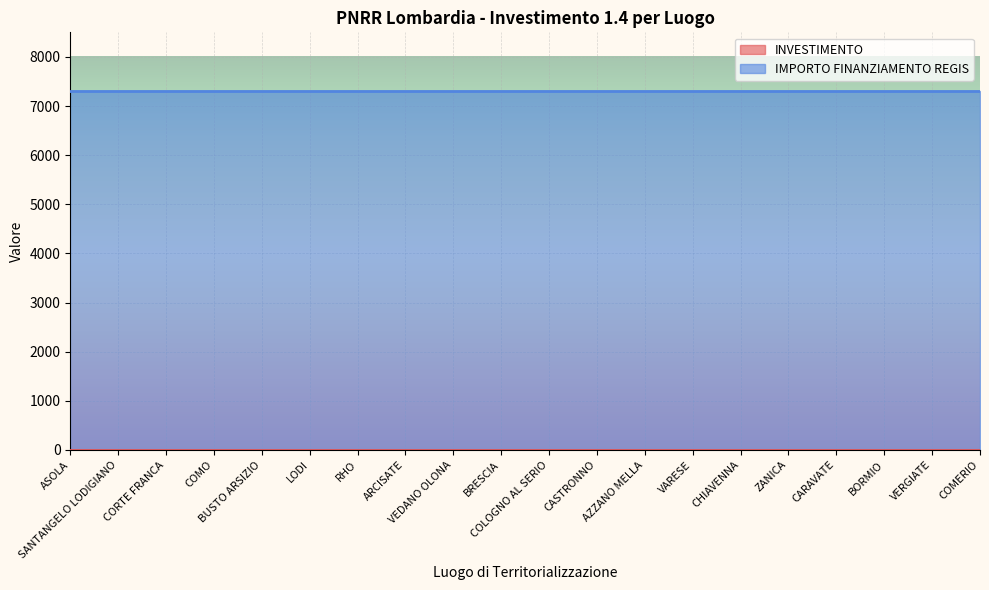

Reading left to right, what are all the values shown in this chart?

INVESTIMENTO: 1.4	1.4	1.4	1.4	1.4	1.4	1.4	1.4	1.4	1.4	1.4	1.4	1.4	1.4	1.4	1.4	1.4	1.4	1.4	1.4
IMPORTO FINANZIAMENTO REGIS: 7301.0	7301.0	7301.0	7301.0	7301.0	7301.0	7301.0	7301.0	7301.0	7301.0	7301.0	7301.0	7301.0	7301.0	7301.0	7301.0	7301.0	7301.0	7301.0	7301.0